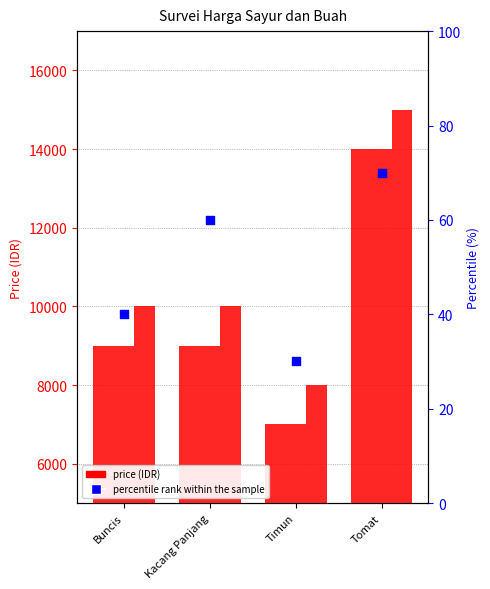

Which series reaches the minimum Y coordinate?

percentile rank within the sample